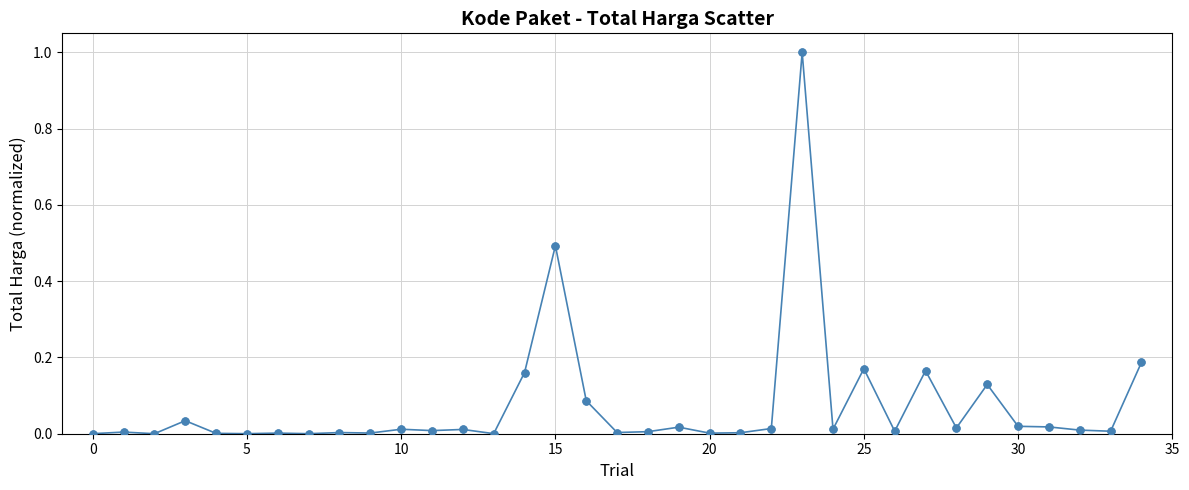

What is the difference between the second highest and minimum values?

0.5